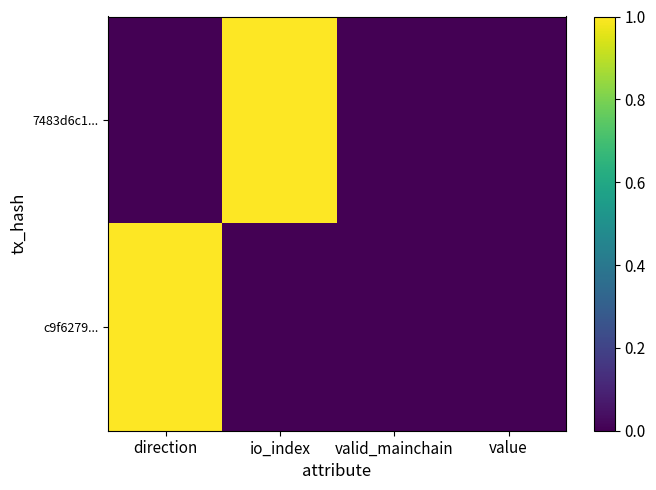

What is the sum of all 7483d6c1... values?

1